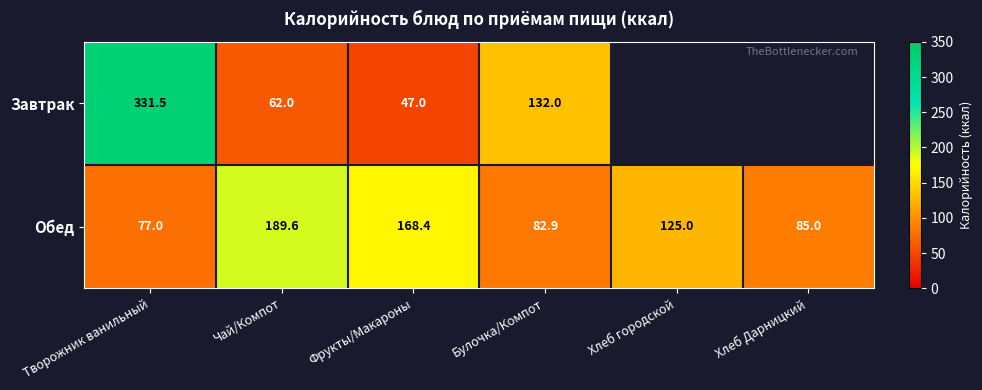

Which category has the highest value across all series?

Творожник ванильный